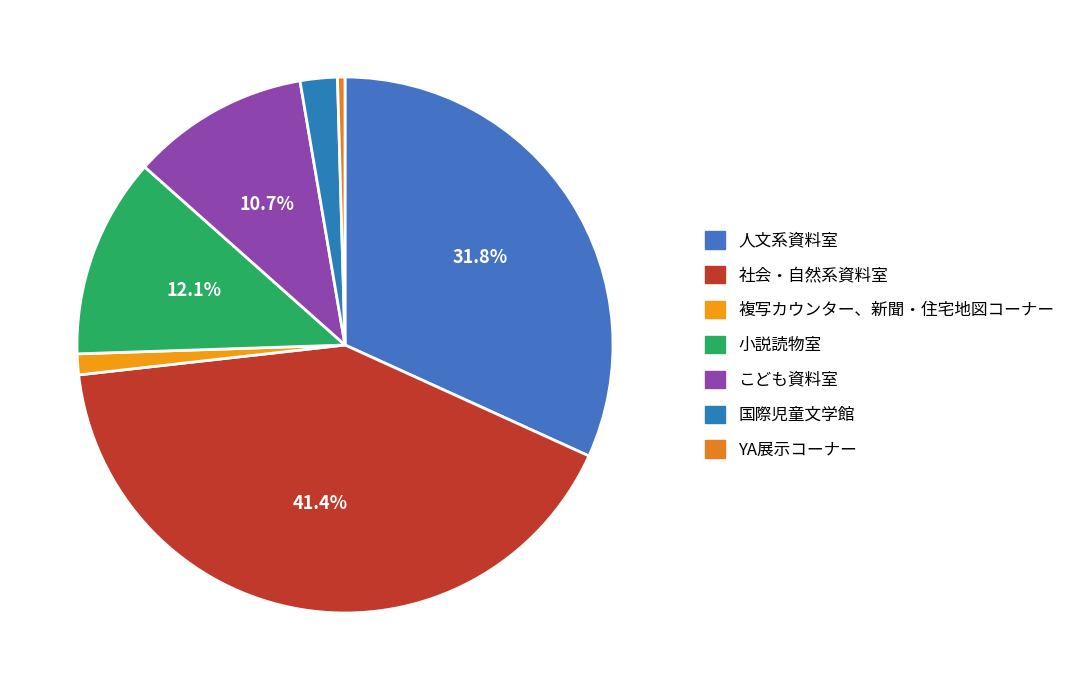

The 社会・自然系資料室 slice represents 41% of the pie. True or false?

True